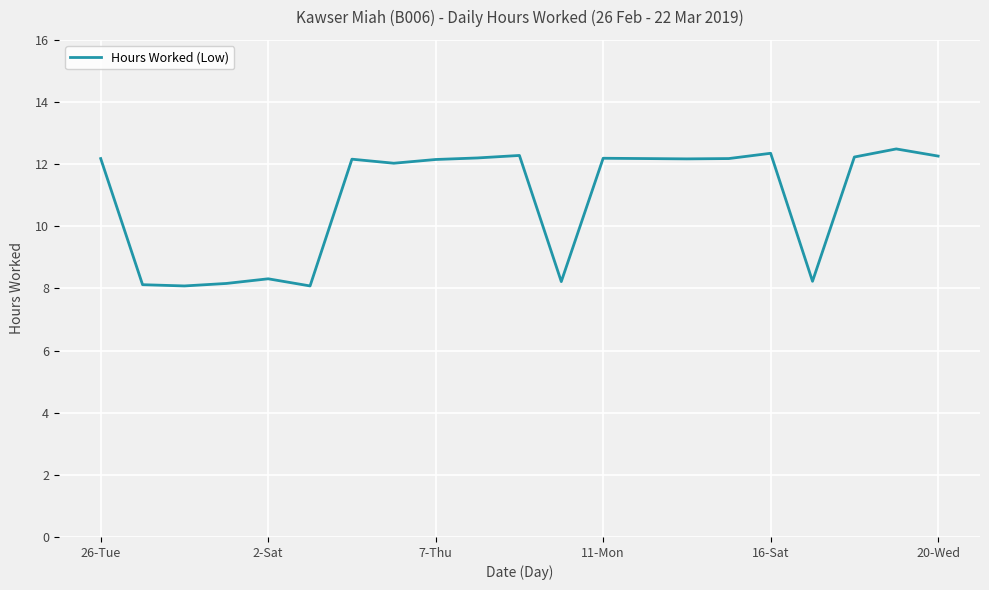

What is the greatest value displayed?

12.5